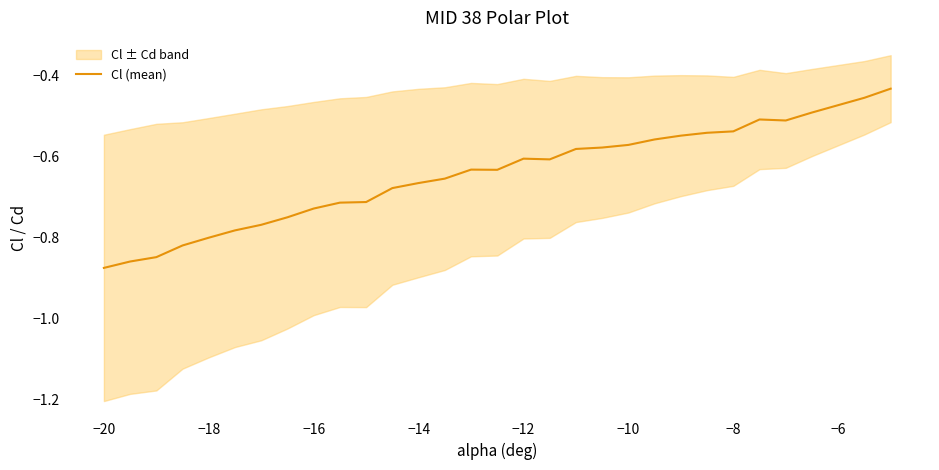

The value of Cl (mean) at −10 is -0.9. True or false?

False